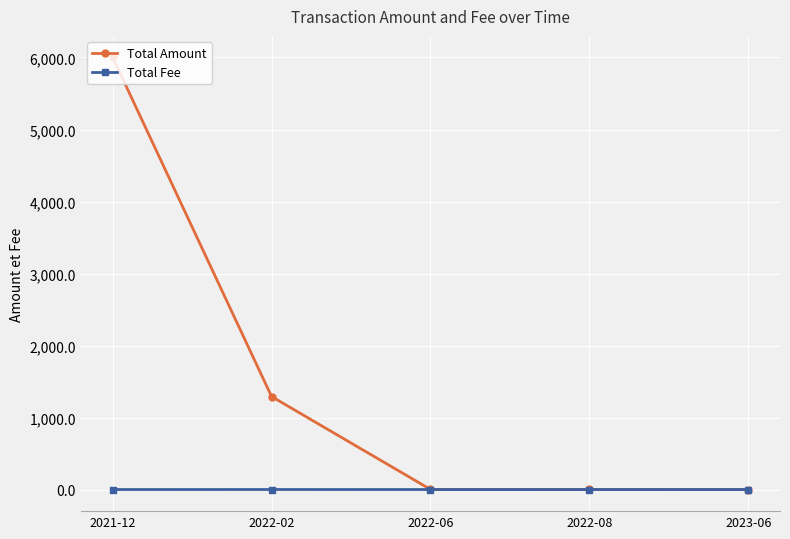

The value of Total Fee at 2022-02 is 0.5. True or false?

True